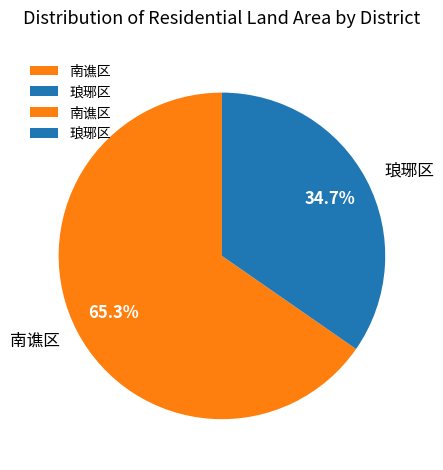

Is there a majority slice in this chart?

Yes